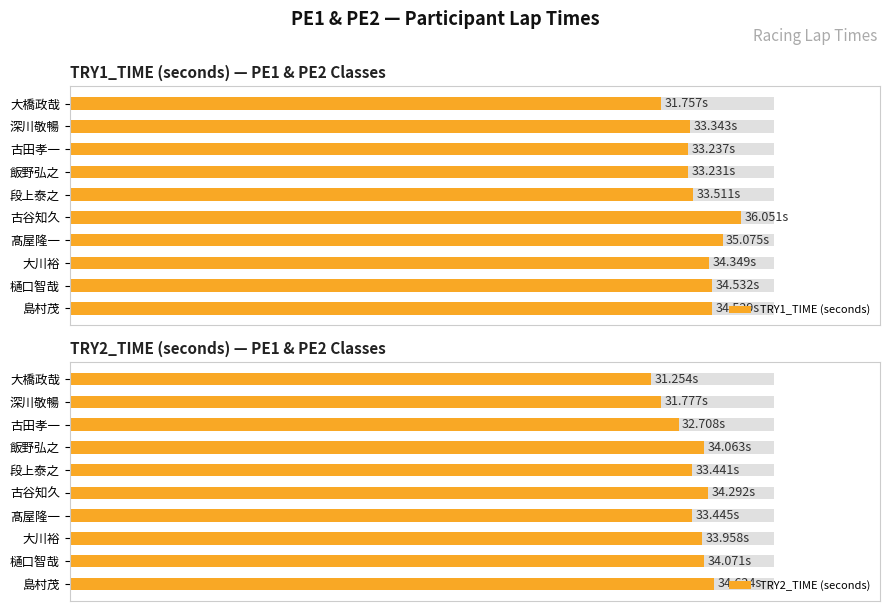

What are all the series names shown in the legend?

TRY1_TIME (seconds), TRY2_TIME (seconds)